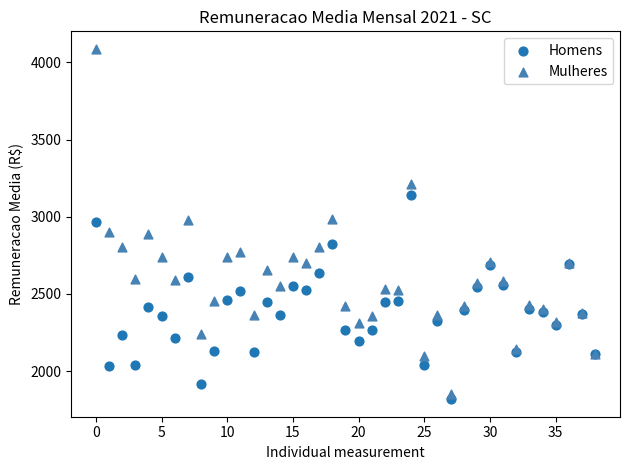

What are all the series names shown in the legend?

Homens, Mulheres